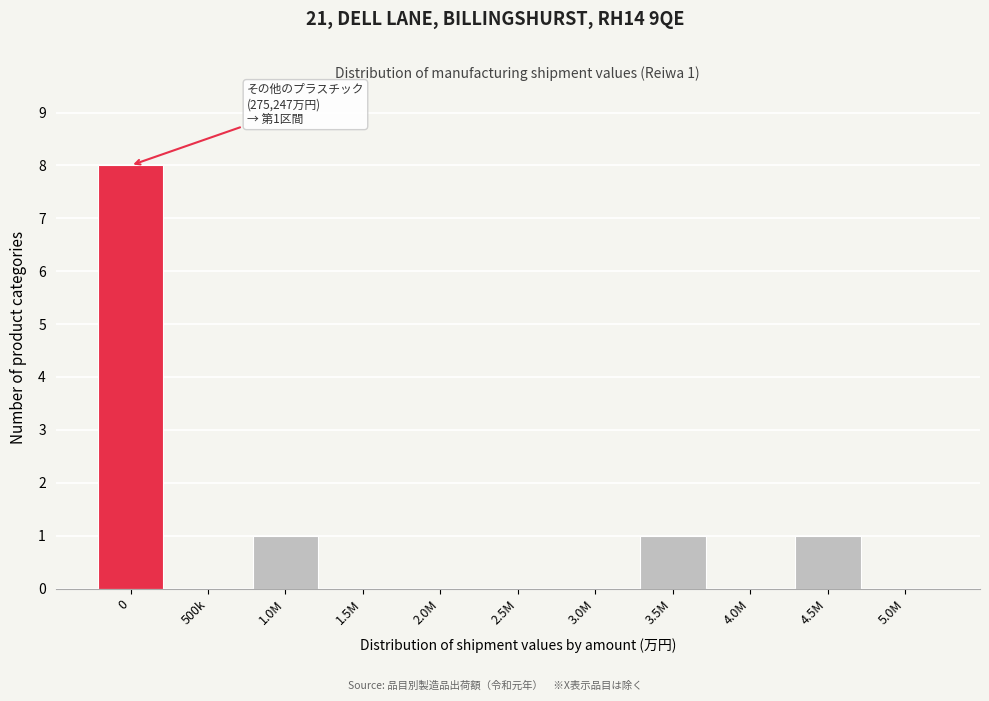

Reading right to left, transcribe all the data shown in this chart.

5.0M=0	4.5M=1	4.0M=0	3.5M=1	3.0M=0	2.5M=0	2.0M=0	1.5M=0	1.0M=1	500k=0	0=8